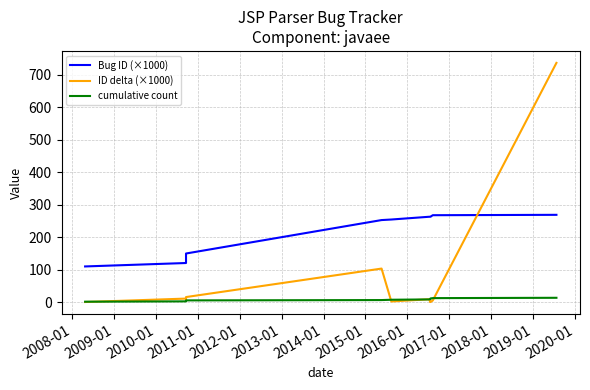

Where does the cumulative count series first go above 7?

2014-01